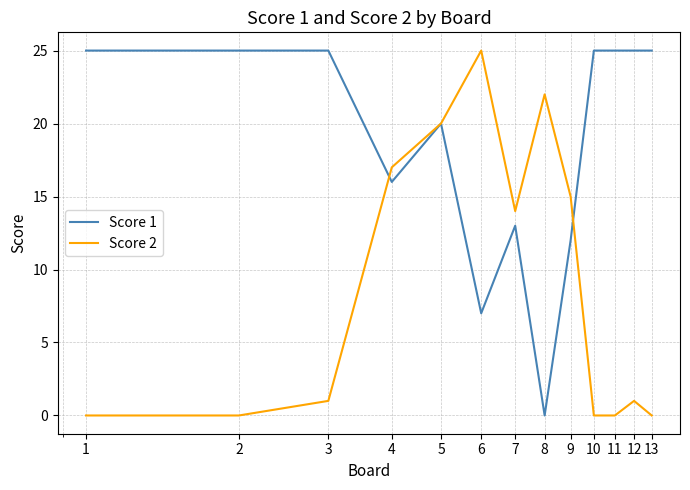

List the series in order of their overall mean, lowest first.

Score 2, Score 1